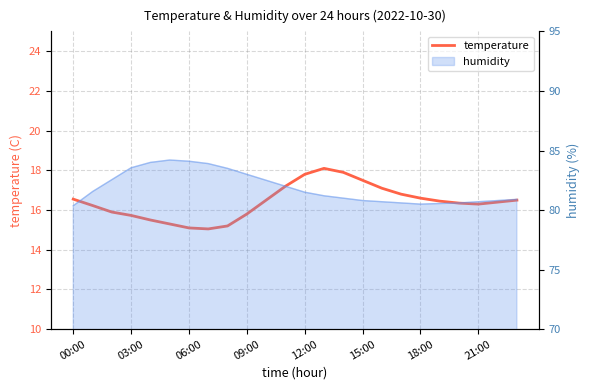

True or false: there are more than 0 points higher than both neighbors.

True